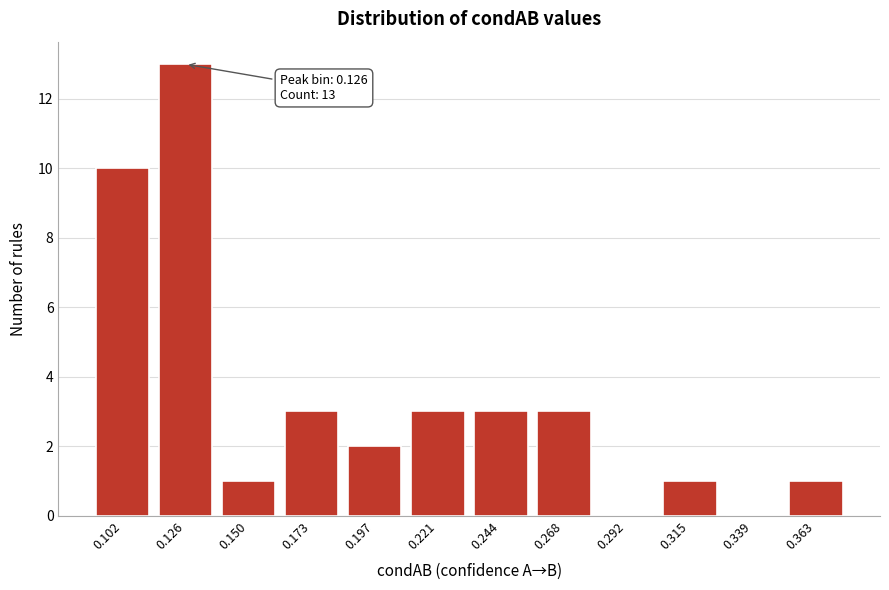

Reading left to right, what are all the values shown in this chart?

0.102=10	0.126=13	0.150=1	0.173=3	0.197=2	0.221=3	0.244=3	0.268=3	0.292=0	0.315=1	0.339=0	0.363=1